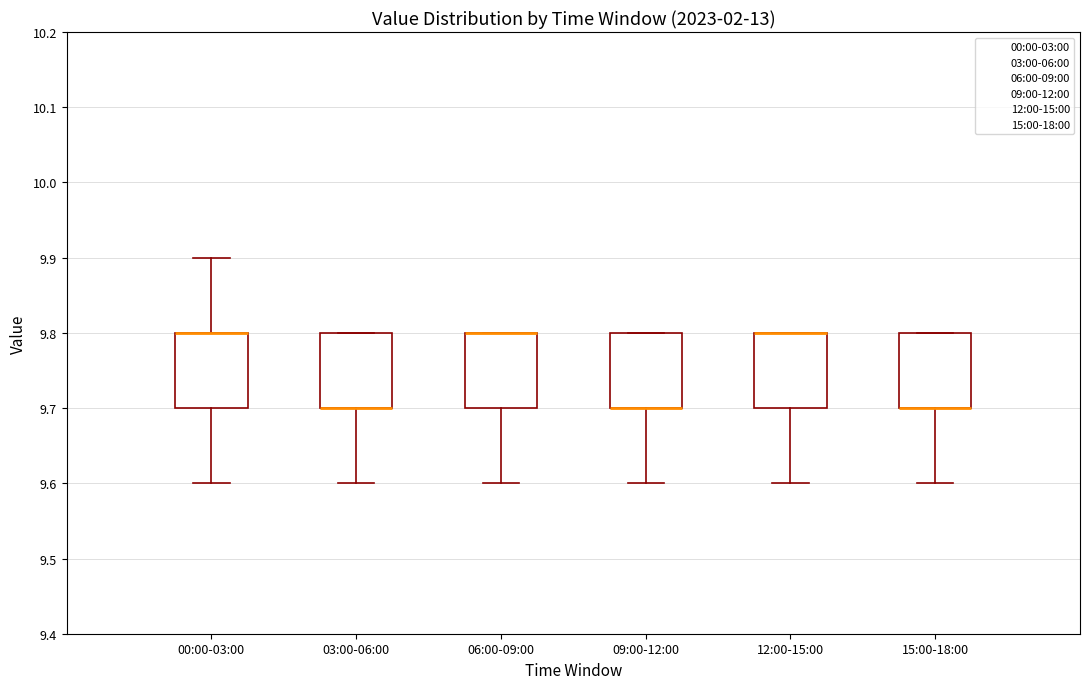

Where is the upper edge of the box for 06:00-09:00 on the y-axis? The values are not printed on the chart, so give them approximately, as read against the axis.

9.8